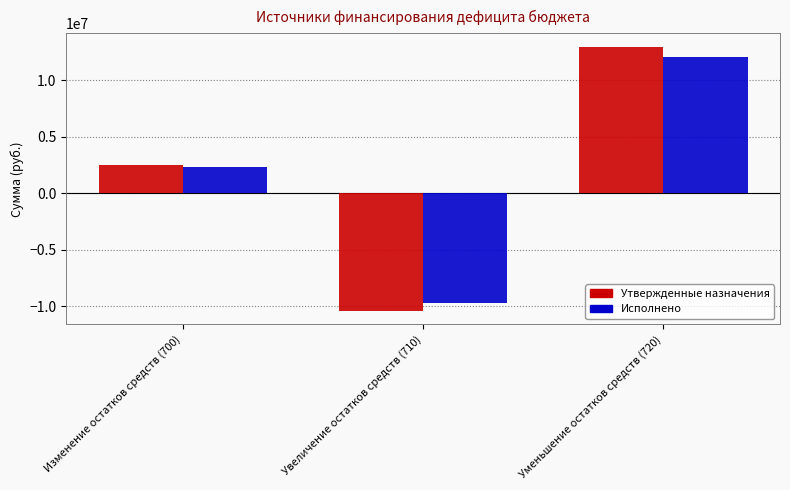

What is the difference between the maximum and minimum values in the Утвержденные назначения series?

23423534.7